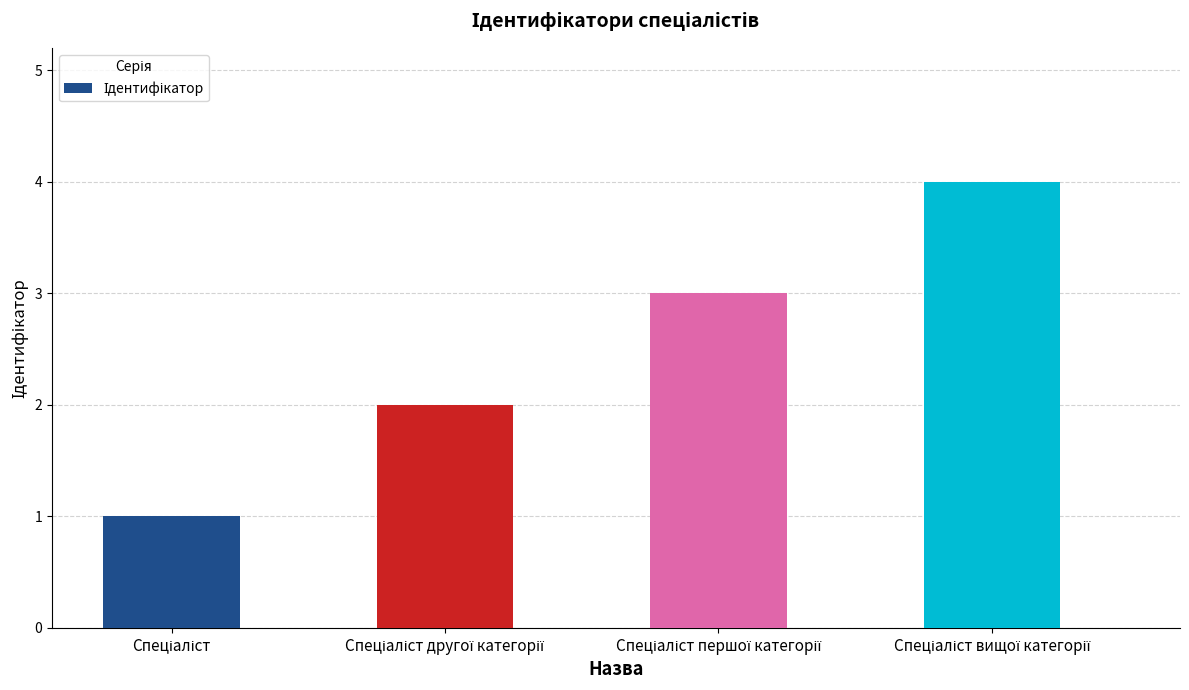

What is the greatest value displayed?

4